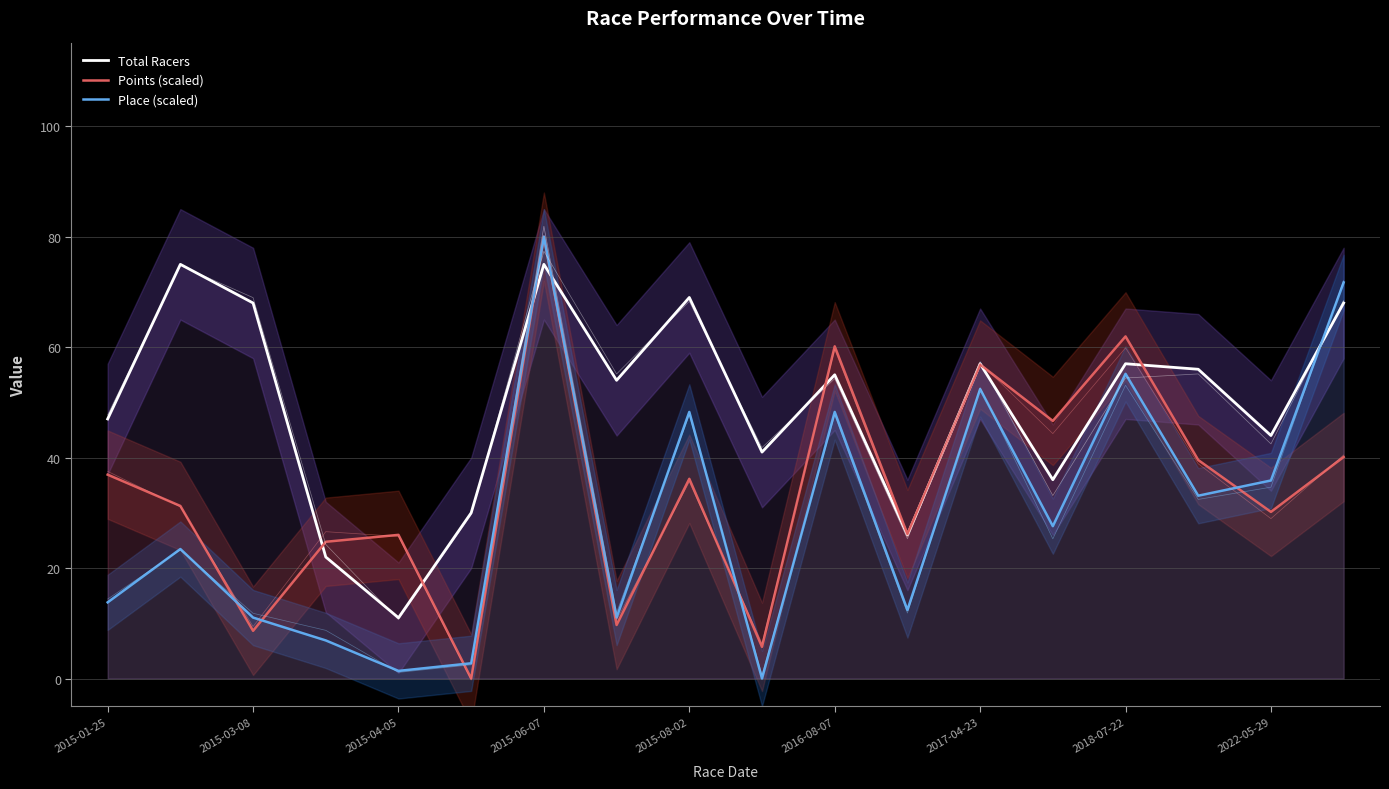

Is it true that Total Racers equals 23.6 at 2018-07-22?

False